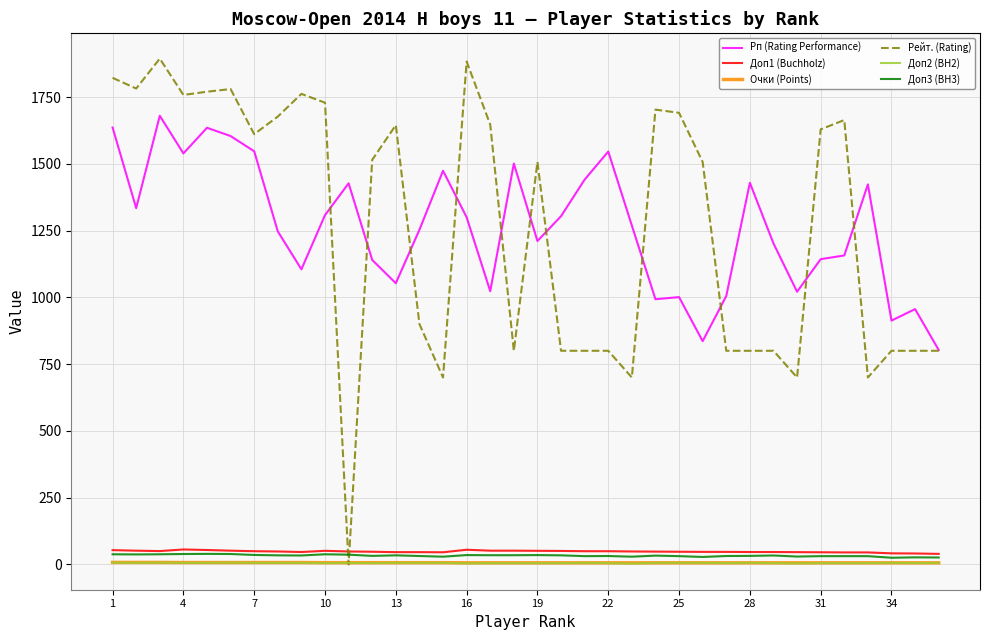

True or false: Рп (Rating Performance) and Доп1 (Buchholz) intersect in this chart.

False